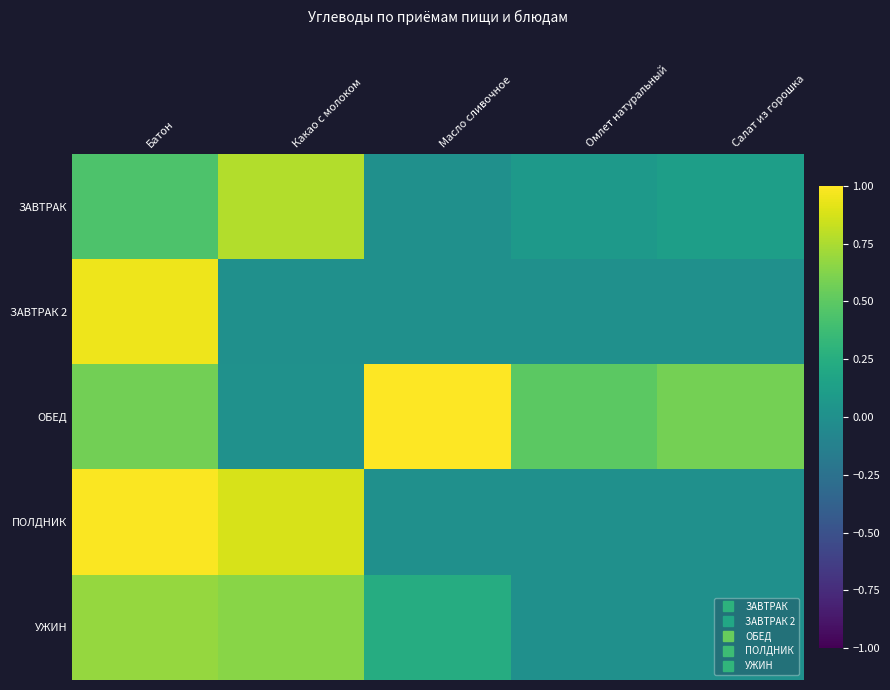

Rank the series at Масло сливочное from lowest to highest value.

ЗАВТРАК 2, ПОЛДНИК, ЗАВТРАК, УЖИН, ОБЕД